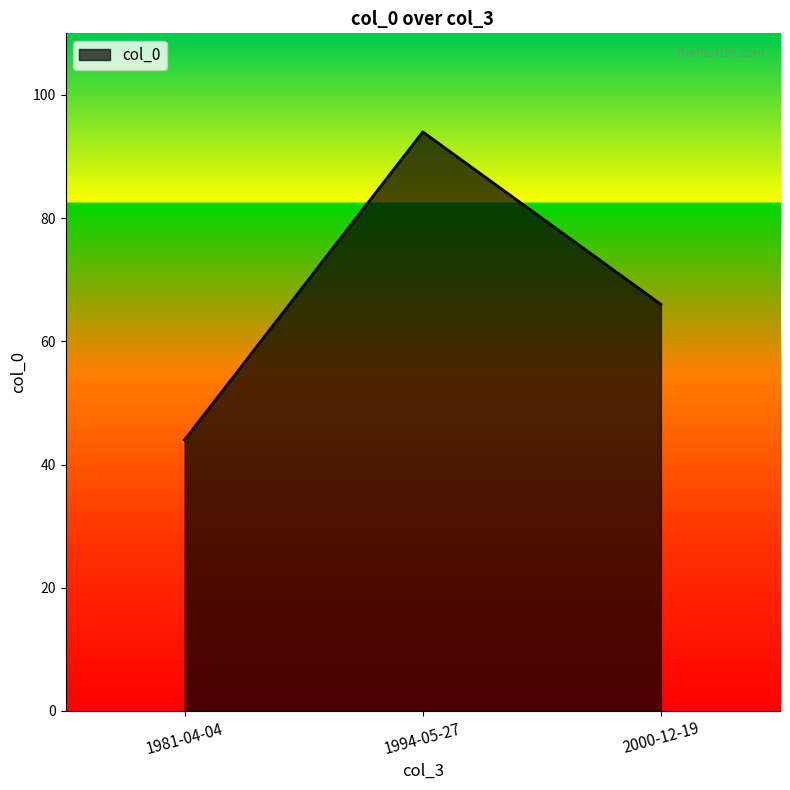

How many lines are shown in the chart?

1